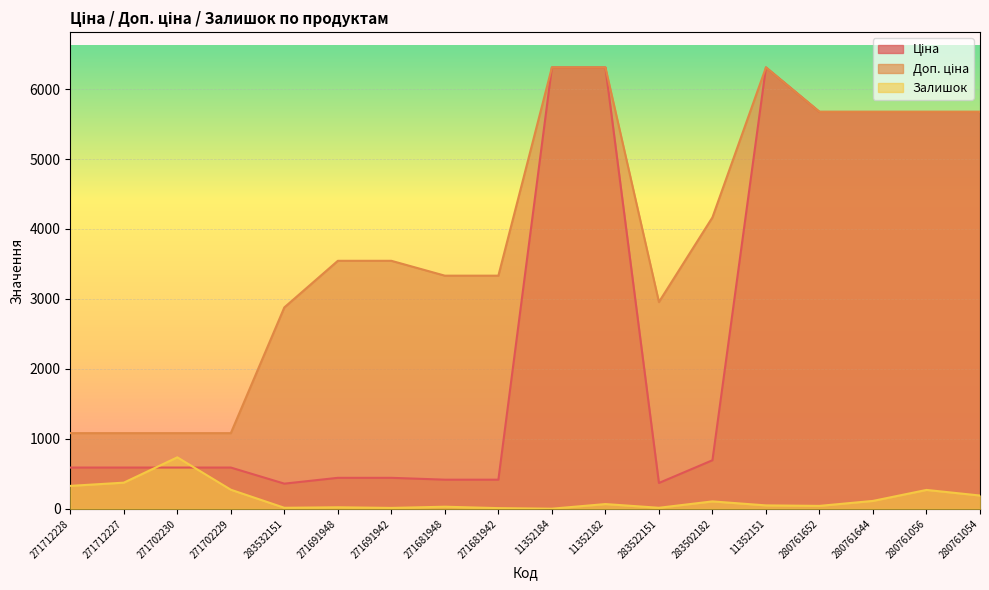

Reading right to left, list all the values displayed in this chart.

Ціна: 5673.8	5673.8	5673.8	5673.8	6308.8	694.3	369.5	6308.8	6308.8	416.6	416.6	443.1	443.1	359.9	589.9	589.9	589.9	589.9
Доп. ціна: 5673.8	5673.8	5673.8	5673.8	6308.8	4165.6	2955.8	6308.8	6308.8	3332.5	3332.5	3545.0	3545.0	2878.8	1081.7	1081.7	1081.7	1081.7
Залишок: 190.0	270.0	113.0	42.0	49.0	106.0	15.0	68.0	2.0	10.0	30.0	13.0	22.0	15.0	273.0	736.0	374.0	328.0